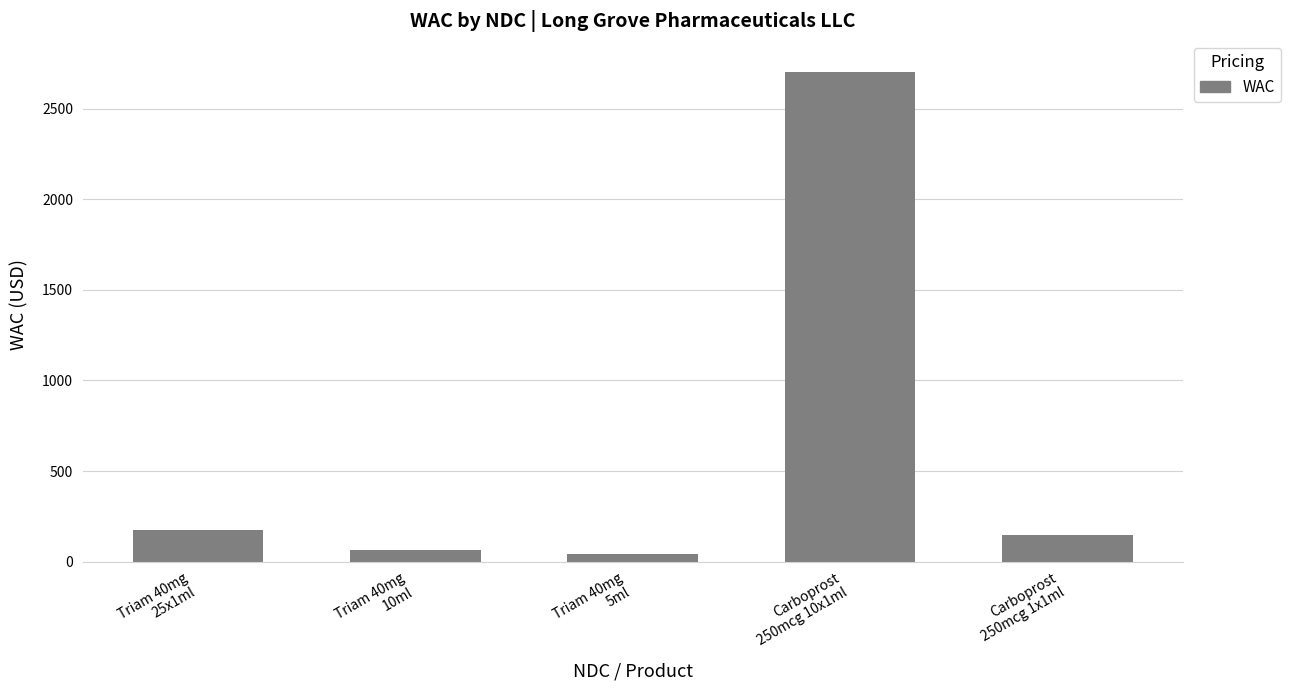

What is the maximum value shown in the chart?

2700.0